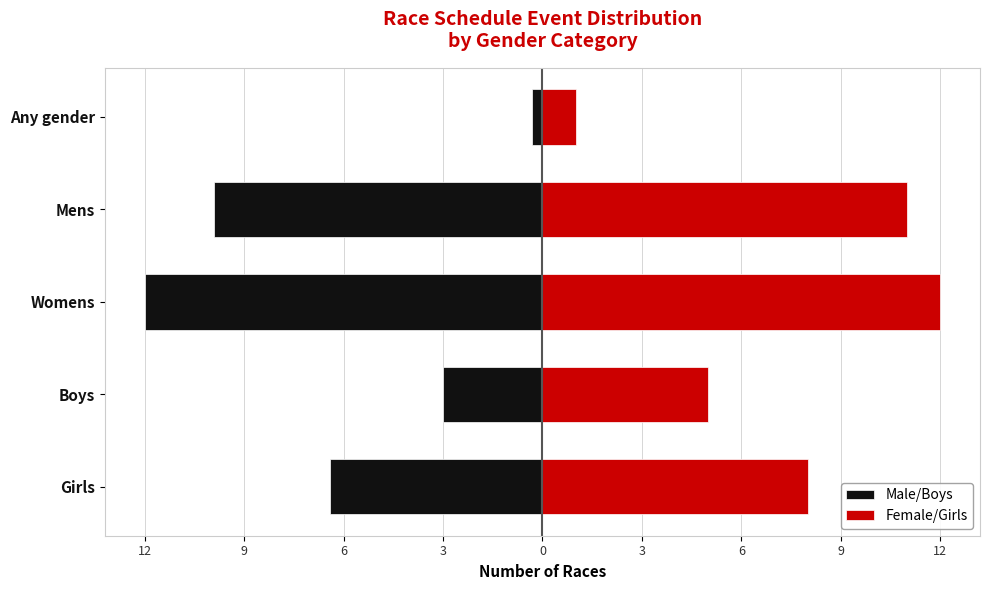

Is it true that Male/Boys equals -5.1 at Boys?

False